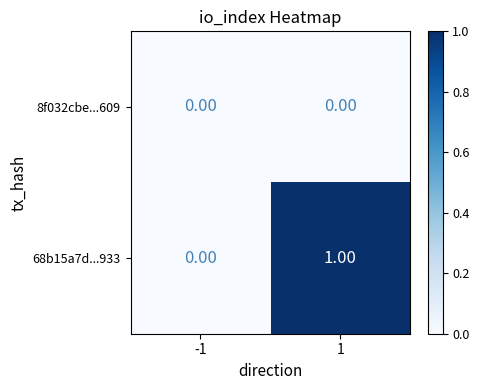

Which series has the largest range (max minus min)?

68b15a7d...933